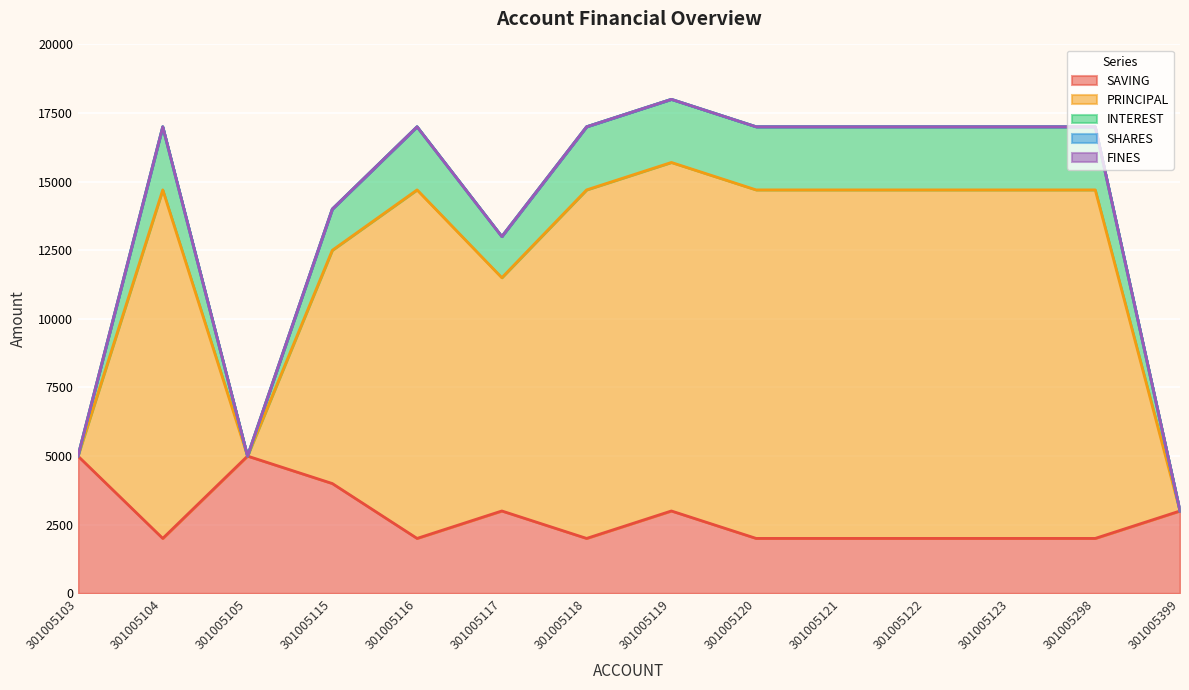

True or false: SAVING and PRINCIPAL intersect in this chart.

False